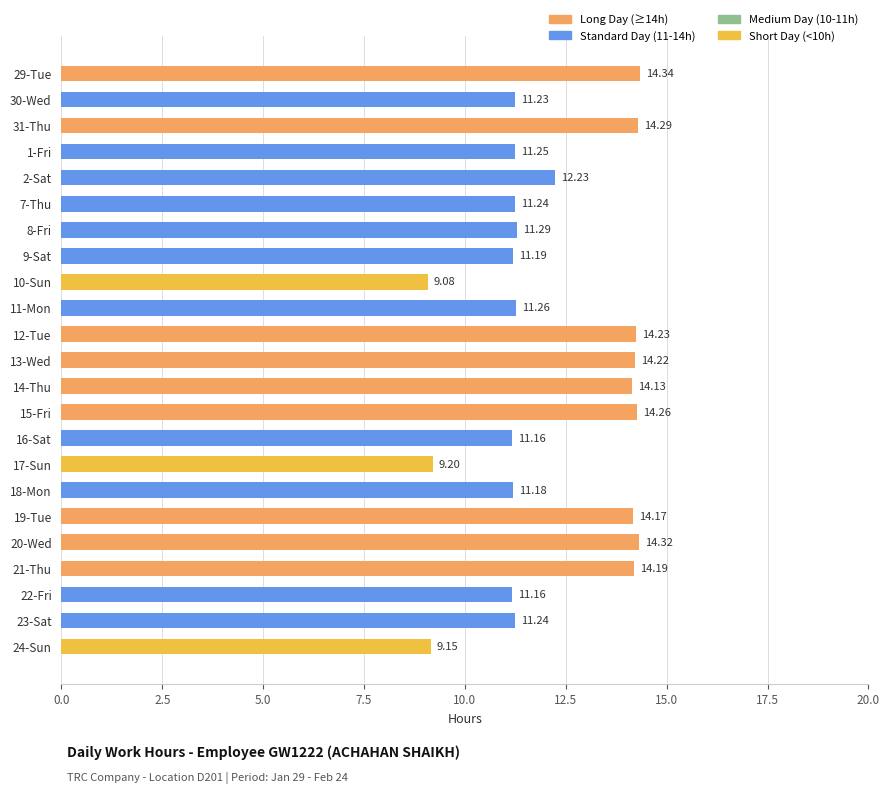

What is the difference between the second highest and second lowest values?

5.2